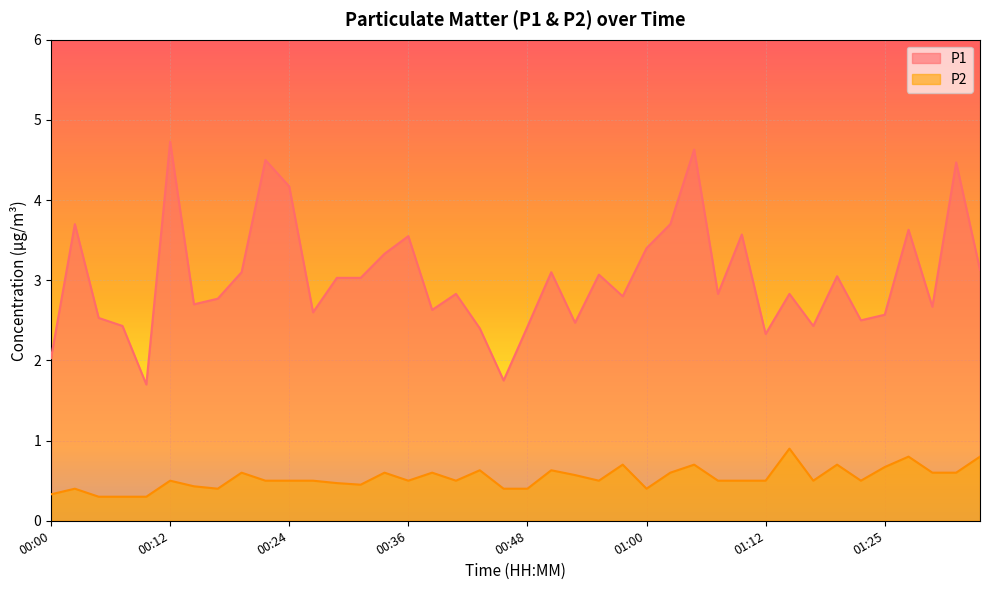

True or false: P1 and P2 intersect in this chart.

False